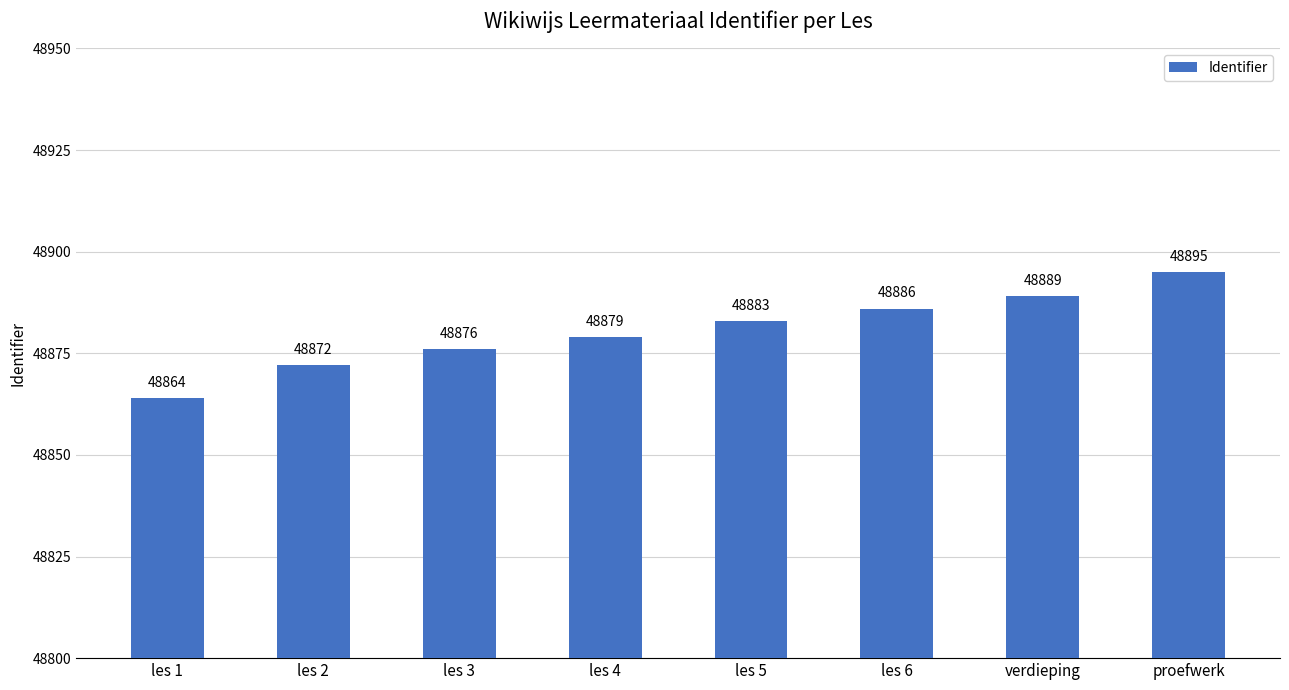

Is it true that the value at les 2 is 48872?

True